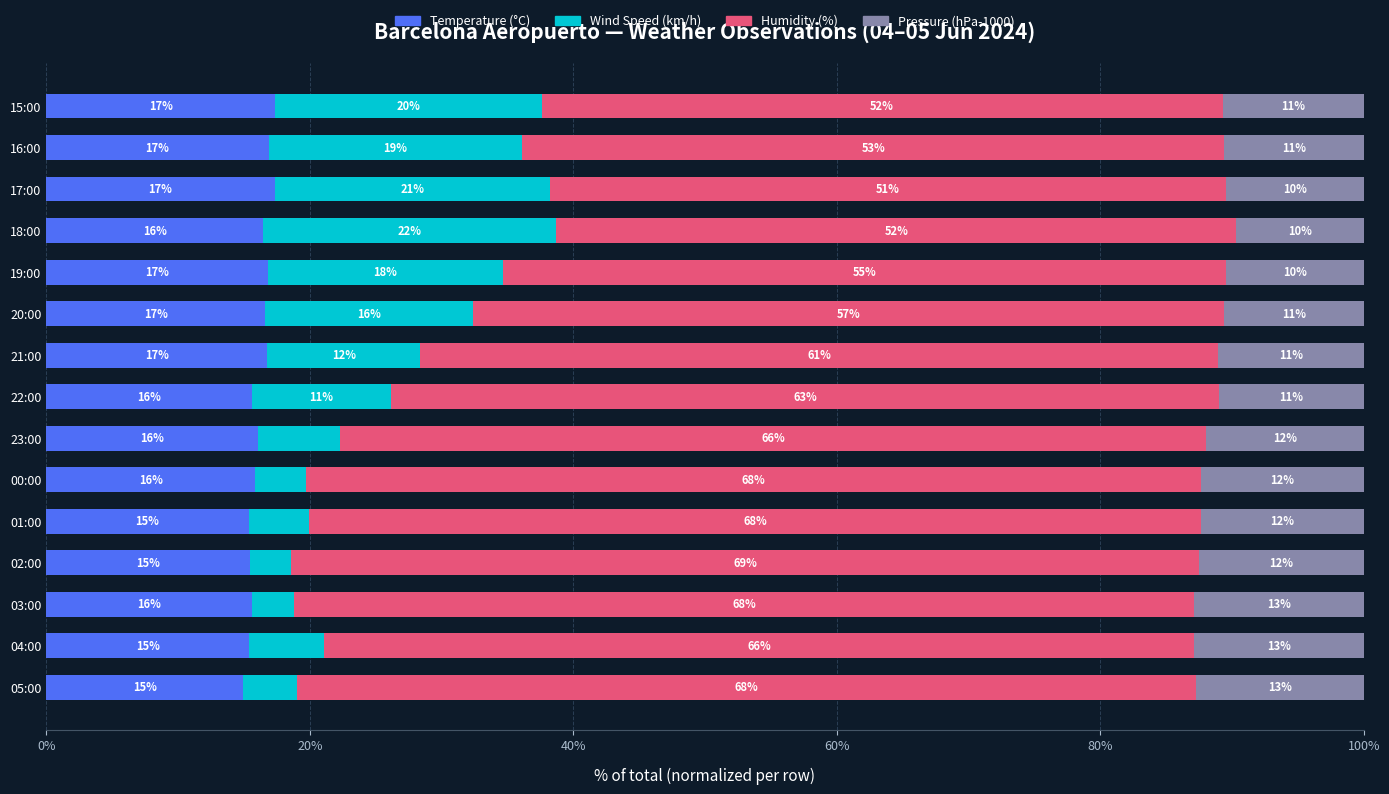

What is the total value across all series at 18:00?

100.0